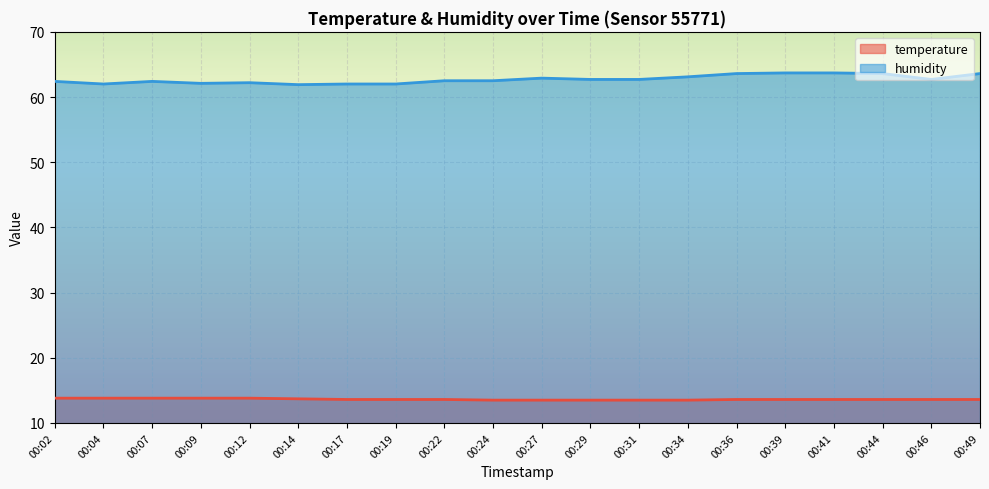

The value of humidity at 00:14 is 33.4. True or false?

False